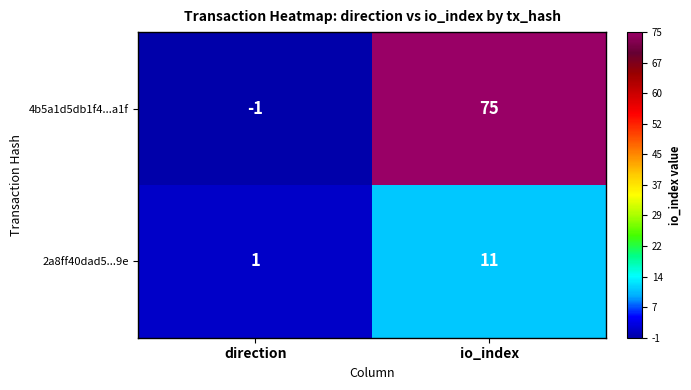

Reading left to right, extract all data points from this chart.

4b5a1d5db1f4...a1f: -1	75
2a8ff40dad5...9e: 1	11